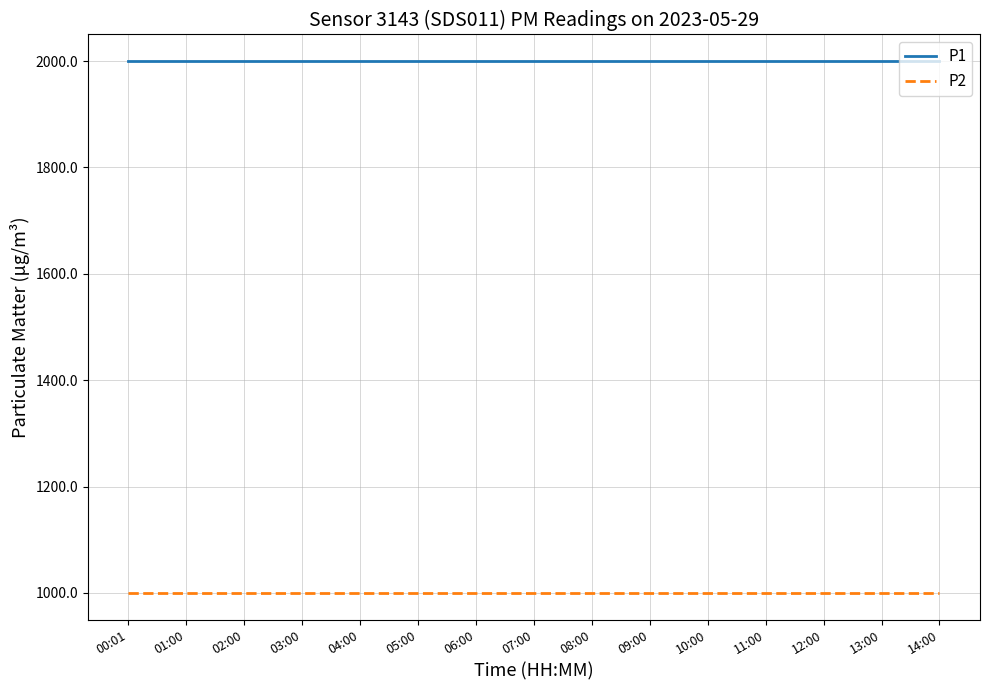

The P2 series shows 999.9 at 07:00. True or false?

True